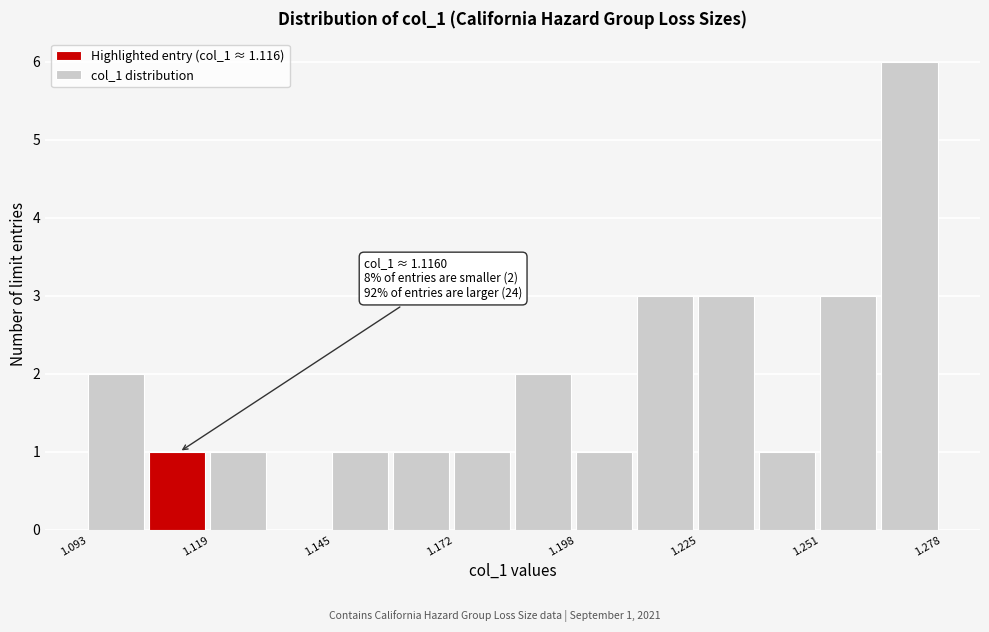

Read against the x-axis, roughly where is the centre of the tallest bar?

1.270